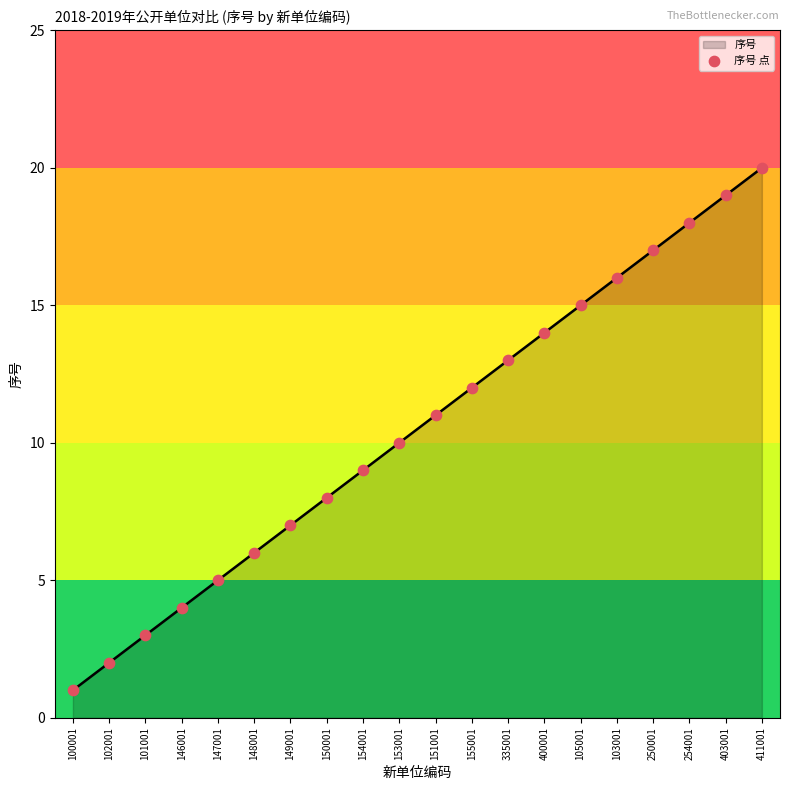

What is the ratio of the value at 250001 to the value at 147001?

3.4